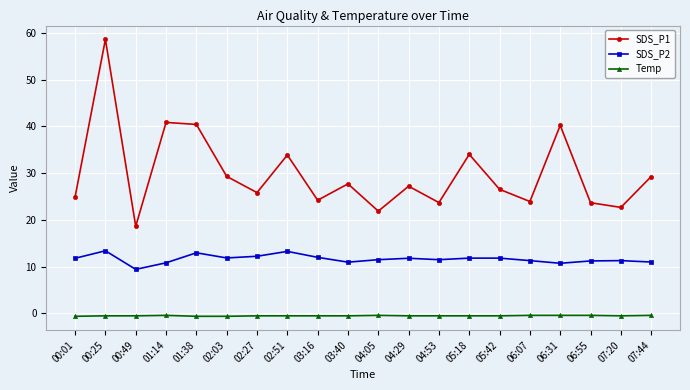

How many data points does each series have?

20